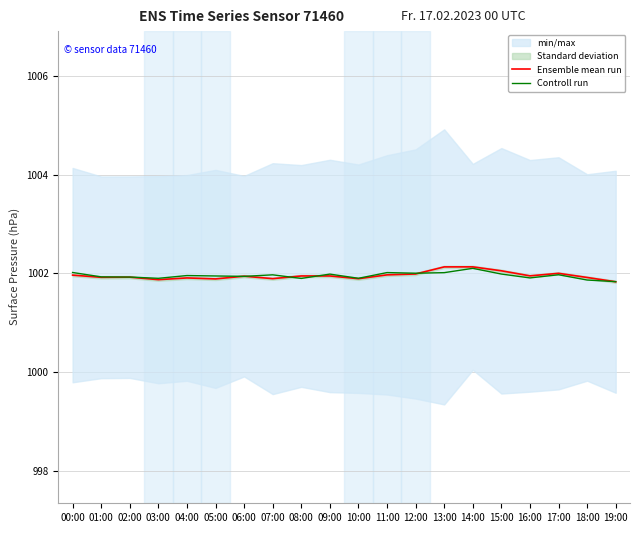

Read the Ensemble mean run value at 00:00.

1002.0